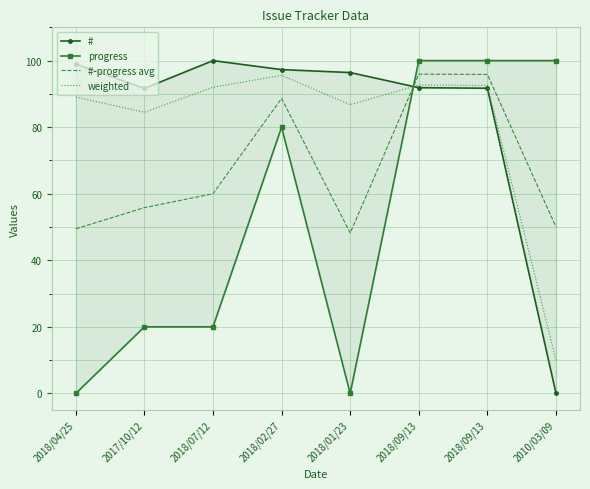

Reading left to right, list all the values displayed in this chart.

#: 2018/04/25=98.9	2017/10/12=91.6	2018/07/12=100.0	2018/02/27=97.3	2018/01/23=96.4	2018/09/13=91.9	2018/09/13=91.7	2010/03/09=0.0
progress: 2018/04/25=0.0	2017/10/12=20.0	2018/07/12=20.0	2018/02/27=80.0	2018/01/23=0.0	2018/09/13=100.0	2018/09/13=100.0	2010/03/09=100.0
#-progress avg: 2018/04/25=49.5	2017/10/12=55.8	2018/07/12=60.0	2018/02/27=88.6	2018/01/23=48.2	2018/09/13=95.9	2018/09/13=95.8	2010/03/09=50.0
weighted: 2018/04/25=89.0	2017/10/12=84.5	2018/07/12=92.0	2018/02/27=95.6	2018/01/23=86.8	2018/09/13=92.7	2018/09/13=92.5	2010/03/09=10.0